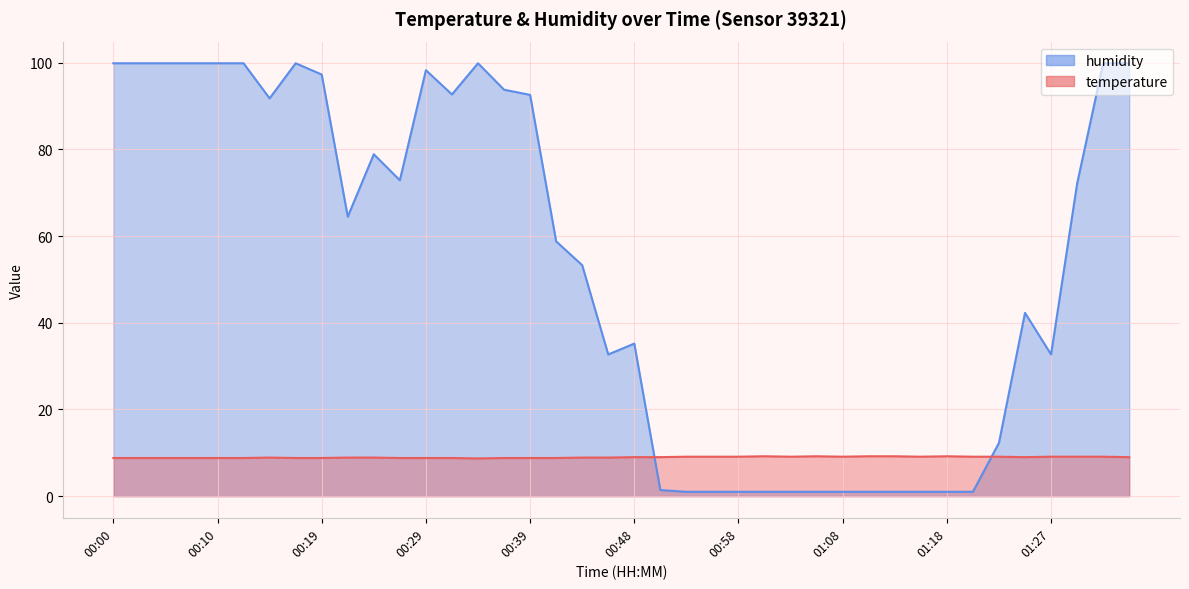

In temperature, how many points are lower than both neighbors (excluding endpoints)?

5